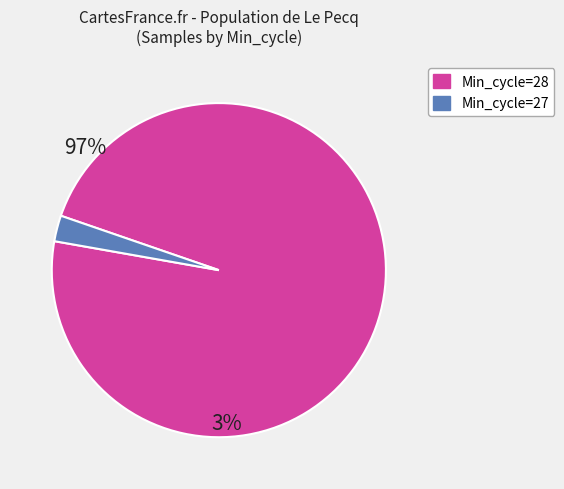

Is there a majority slice in this chart?

Yes